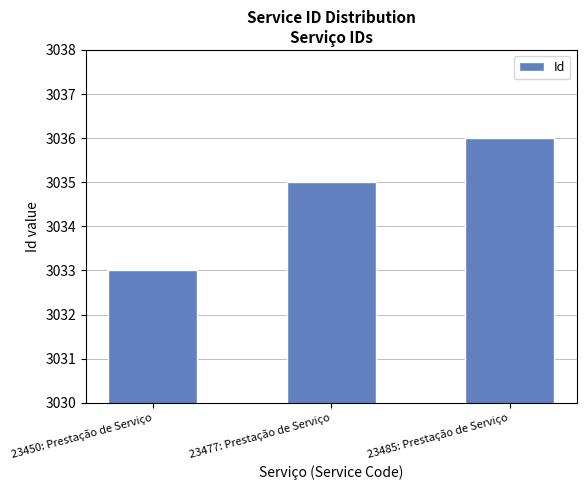

Reading left to right, extract all data points from this chart.

3033	3035	3036